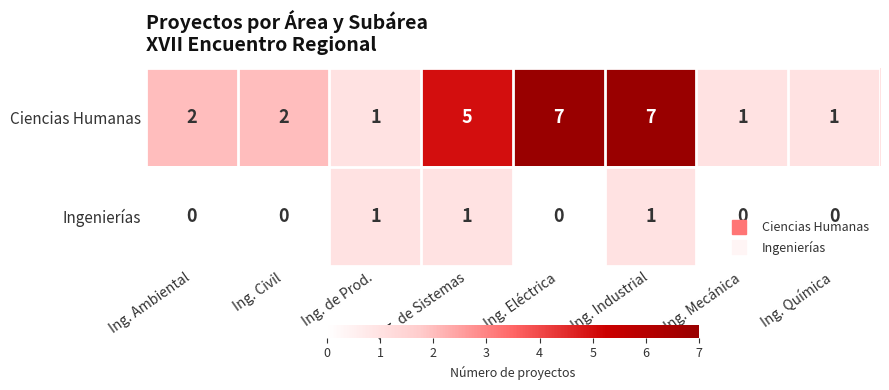

List the series in order of their overall mean, highest first.

Ciencias Humanas, Ingenierías